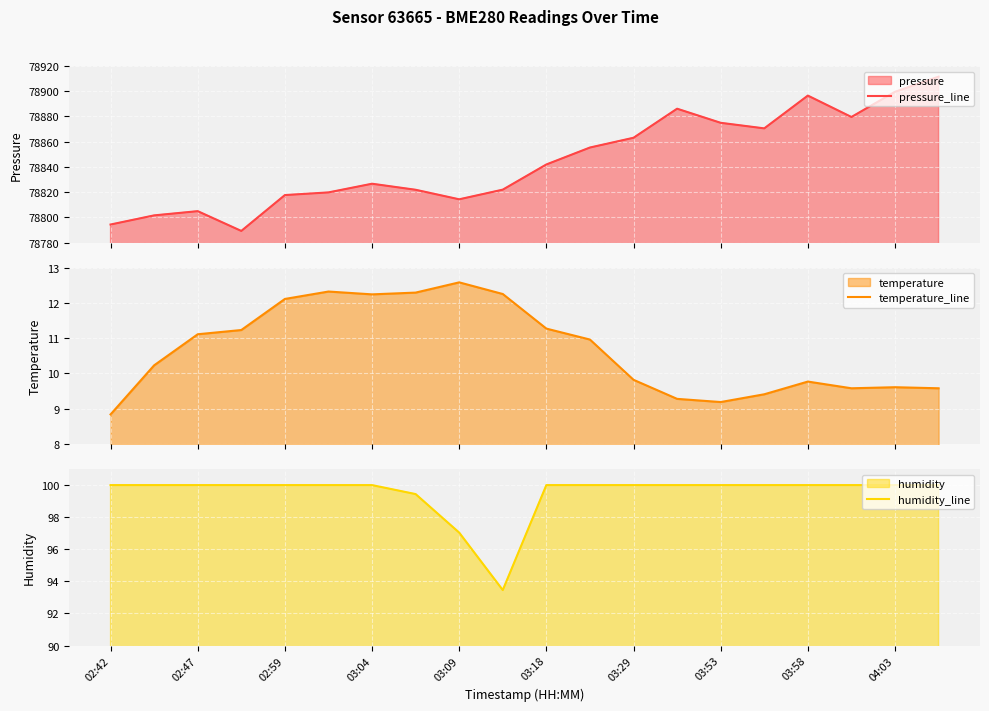

How many categories are shown in the chart?

20